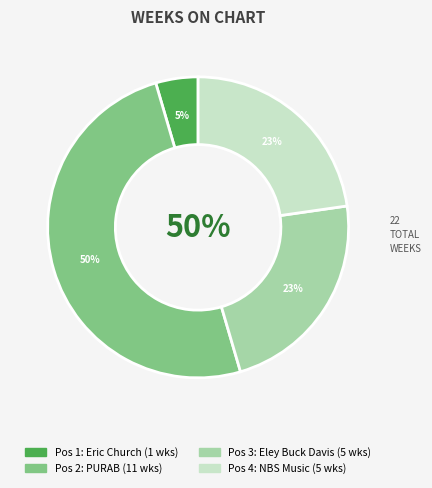

Which slice is the smallest?

1